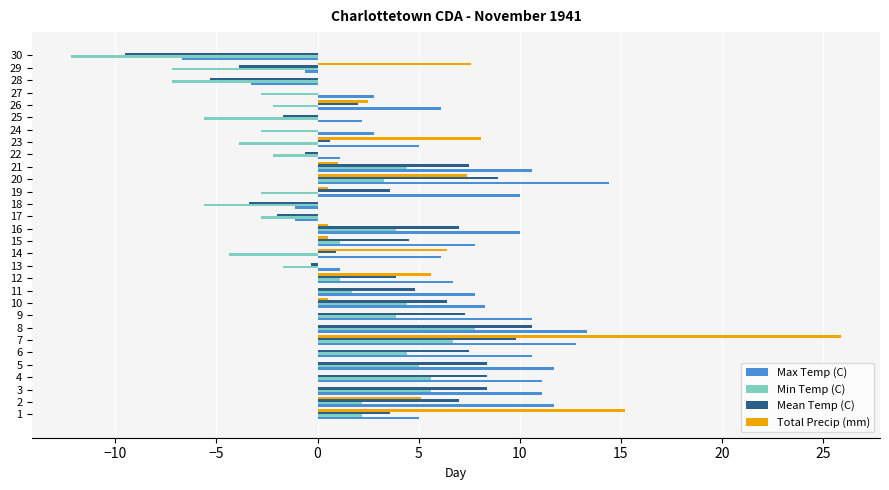

True or false: Min Temp (C) has a value of -2.8 at 27.

True